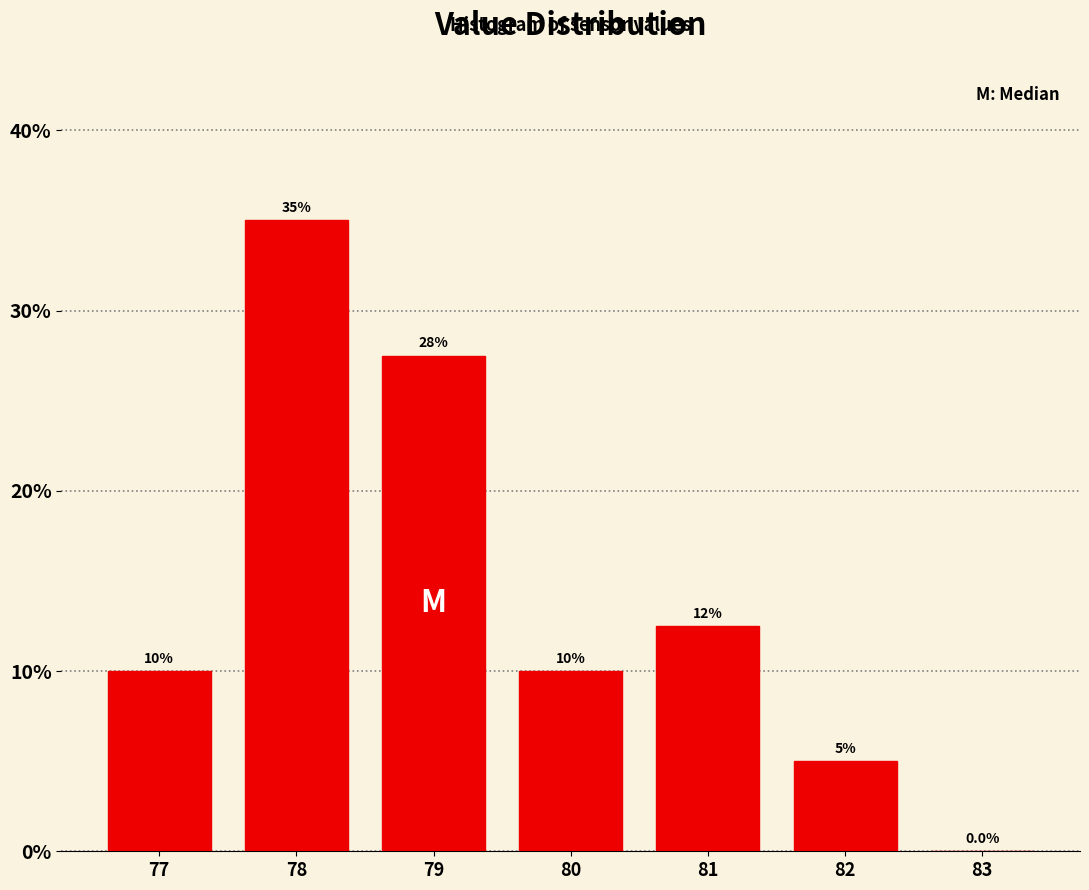

Reading left to right, list all the values displayed in this chart.

77=10.0	78=35.0	79=27.5	80=10.0	81=12.5	82=5.0	83=0.0